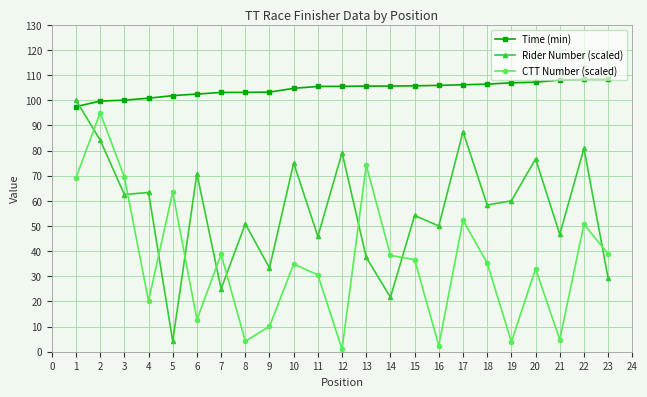

Is it true that CTT Number (scaled) equals 27.0 at 5?

False